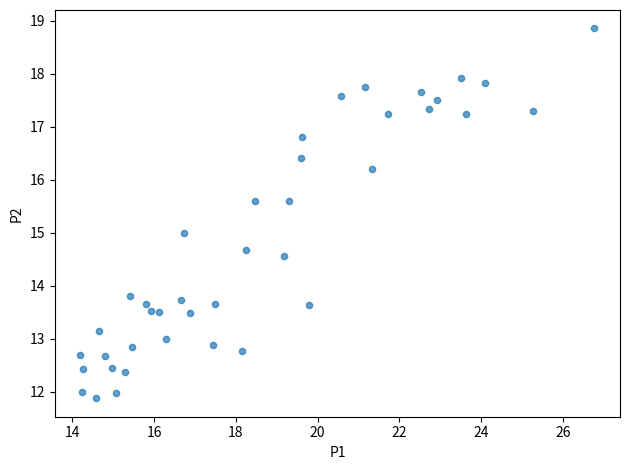

What is the range of X values (max minus min)?

12.6